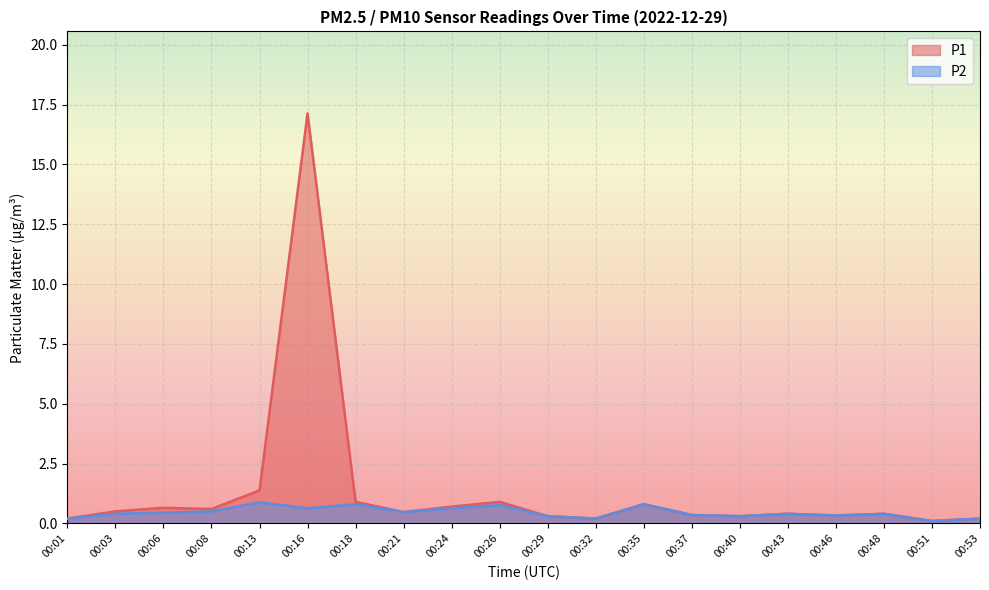

Count the number of categories in the chart.

20